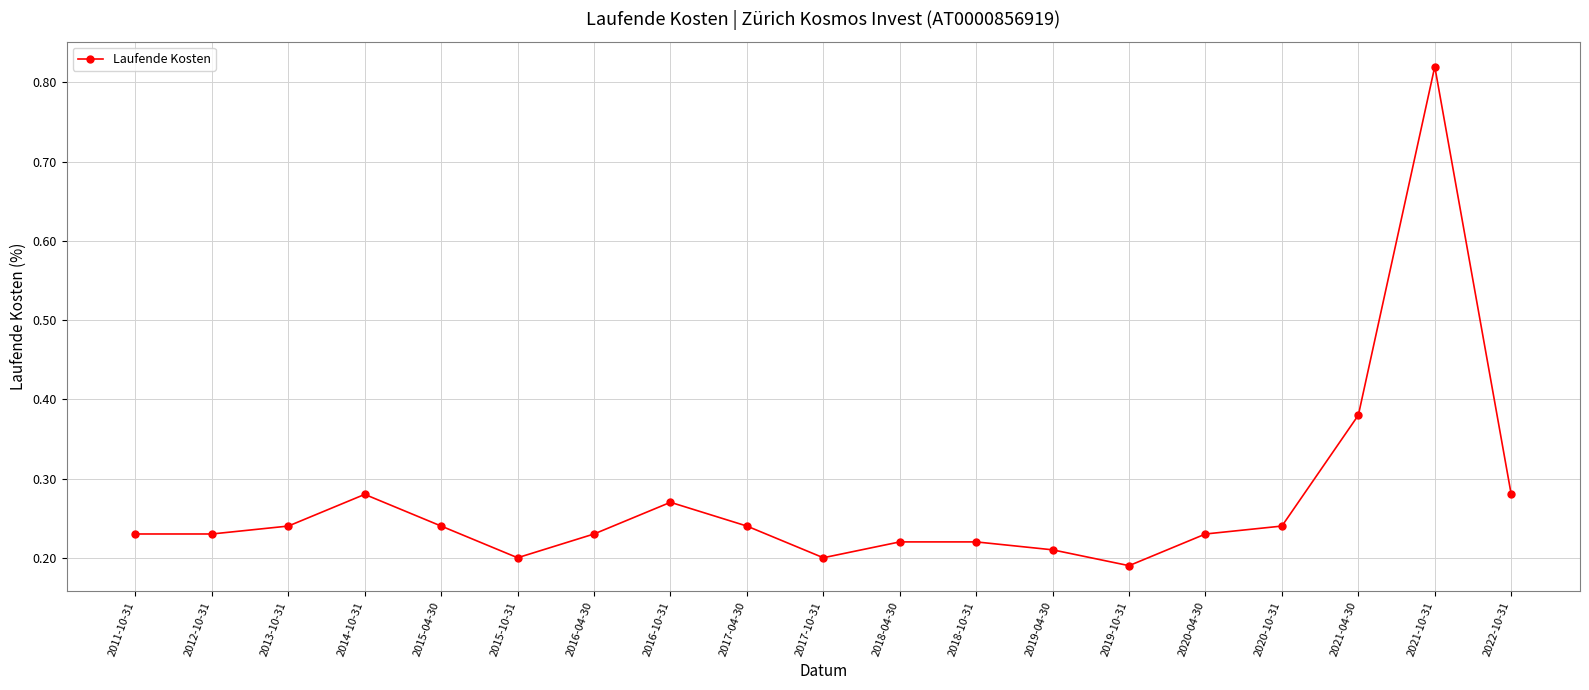

Where is the data nearest to the value 0?

2019-10-31